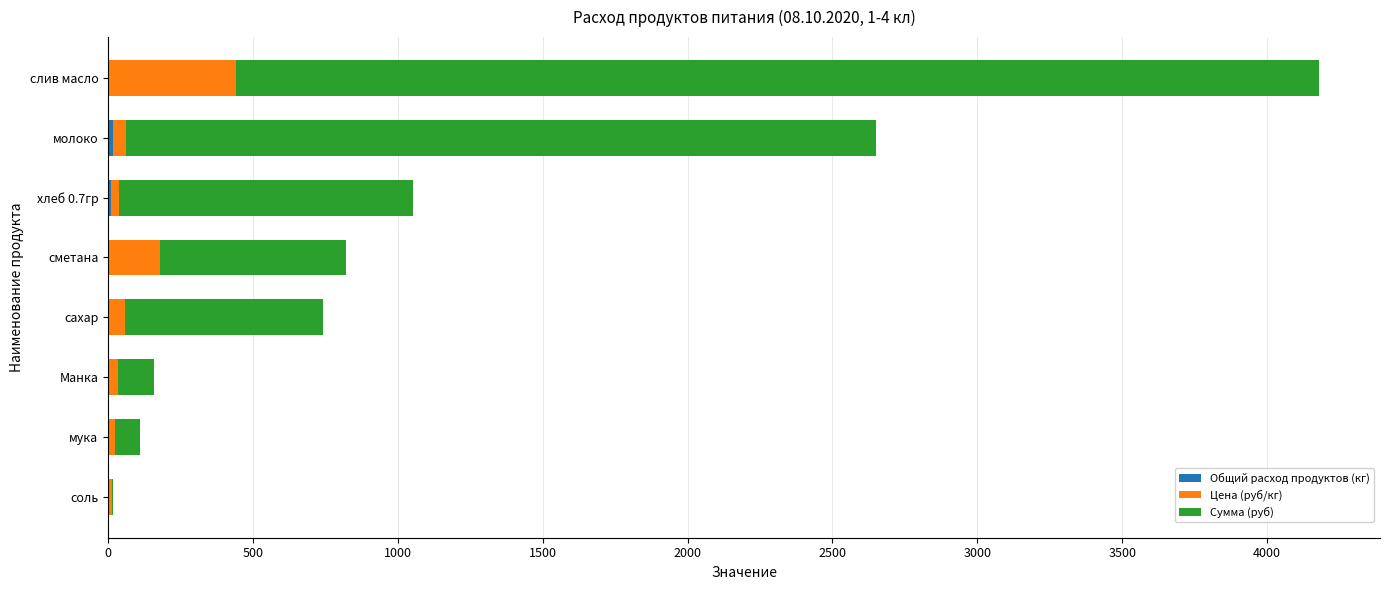

At which category is the sum across all series the highest?

слив масло